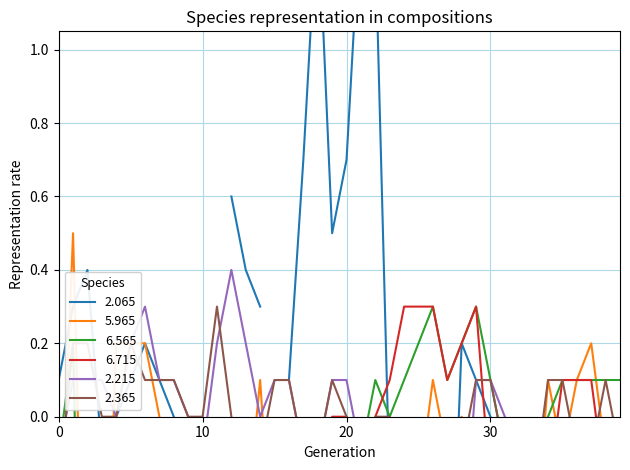

True or false: 2.215 has more than 1 points higher than both neighbors.

True